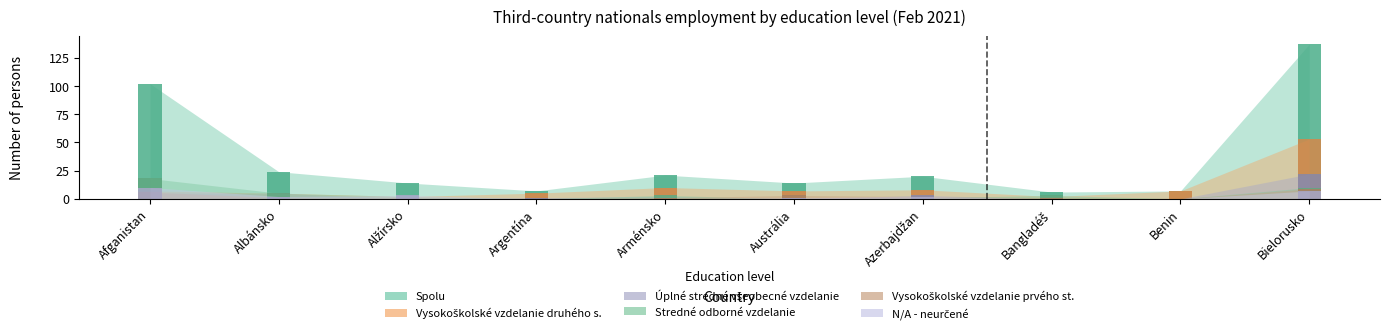

Is the value of Vysokoškolské vzdelanie prvého st. at Afganistan greater than the value of Stredné odborné vzdelanie at Argentína?

Yes